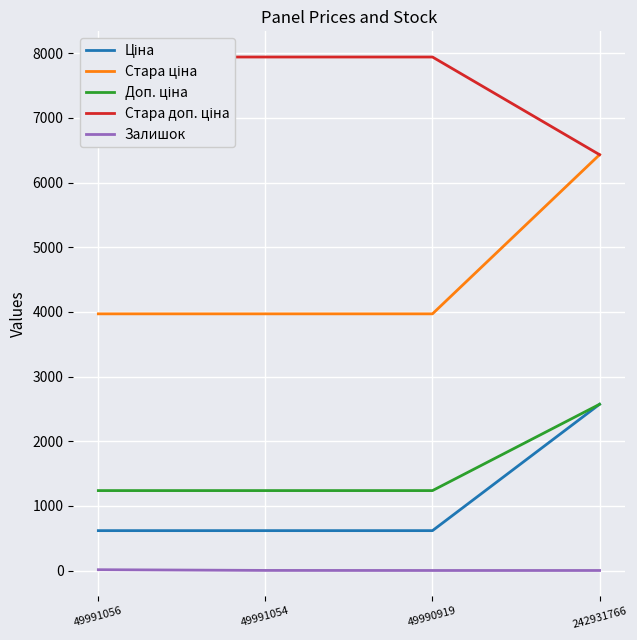

At which label is Стара ціна closest to 5200?

49991056